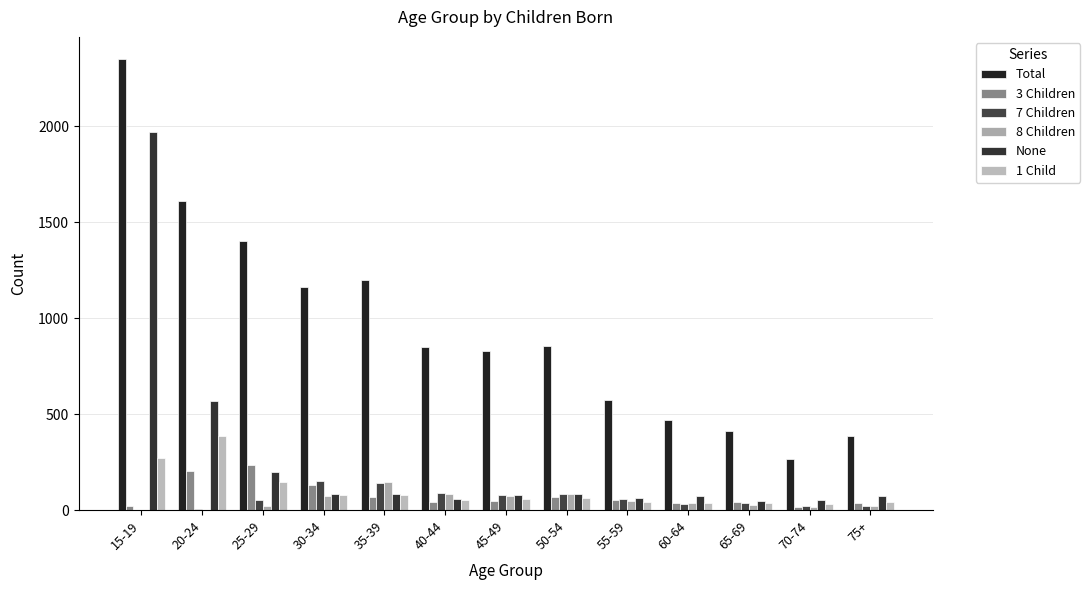

Is it true that 7 Children equals 61 at 65-69?

False